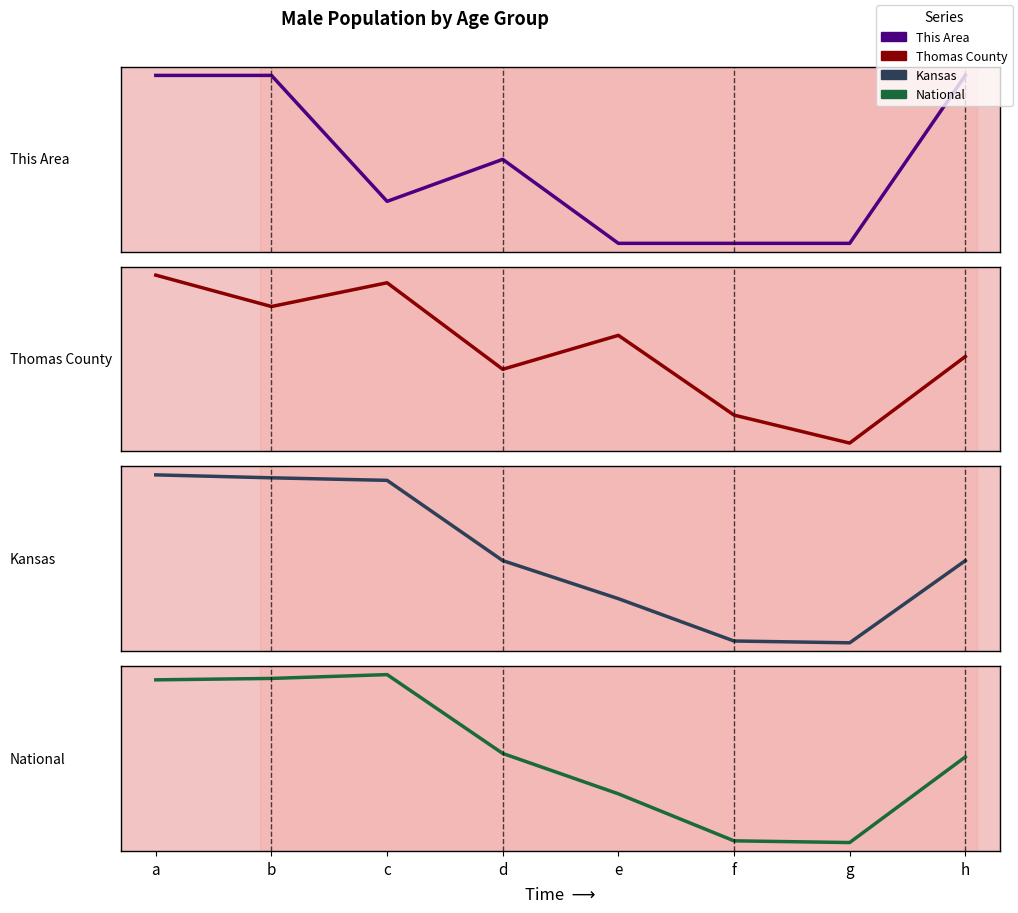

True or false: Kansas has more than 0 points higher than both neighbors.

False